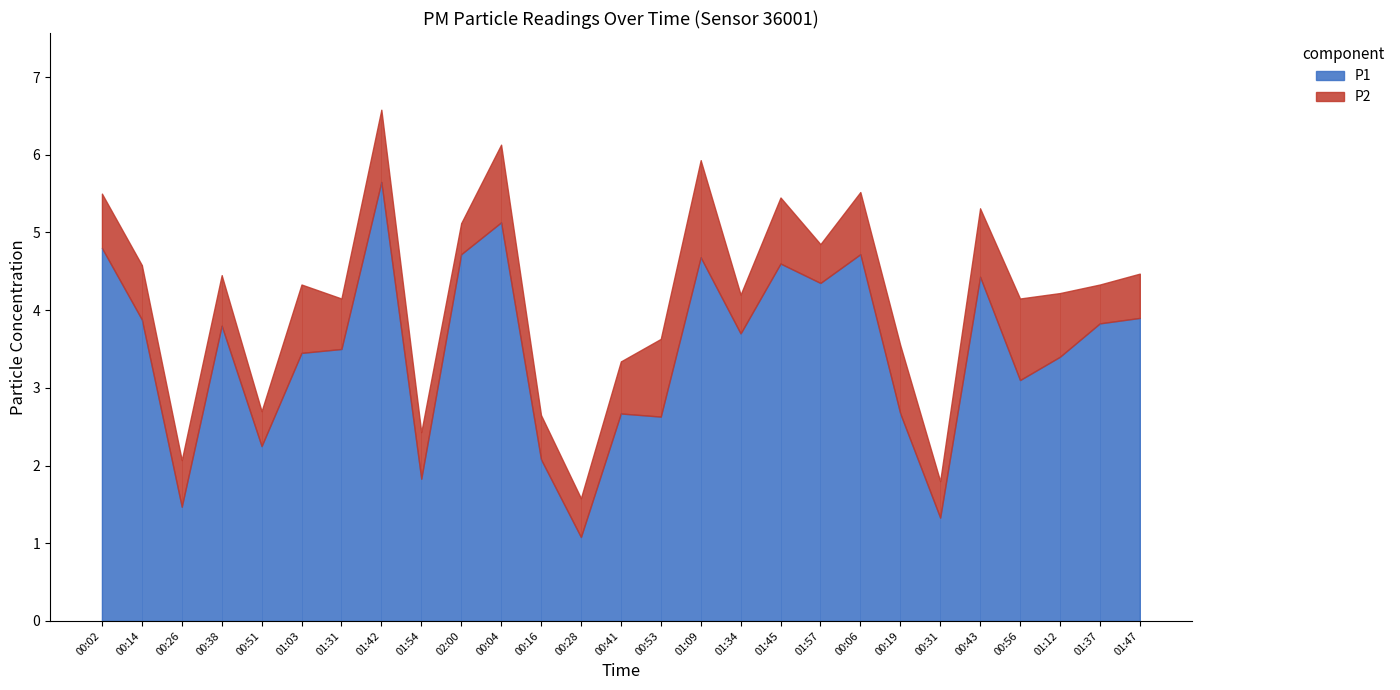

Between 00:31 and 01:57, which is larger?

01:57